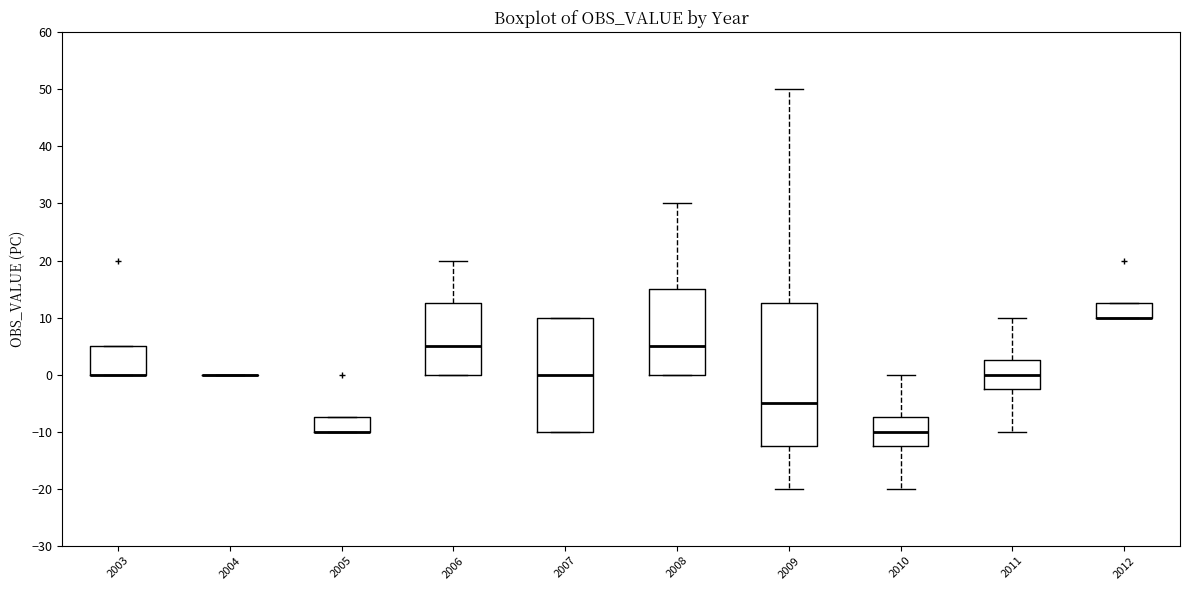

Where does the upper whisker of the box at x = 2008 end on the y-axis? The values are not printed on the chart, so give them approximately, as read against the axis.

30